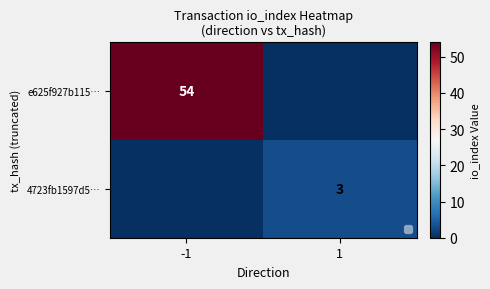

True or false: e625f927b115… has a value of 54 at -1.

True